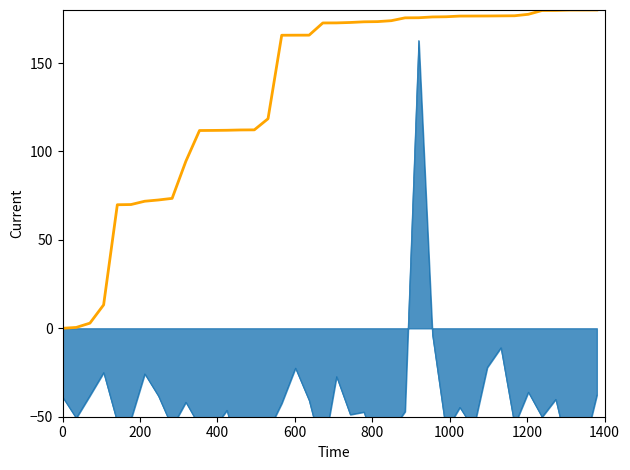

Where is the data nearest to the value 90?

9